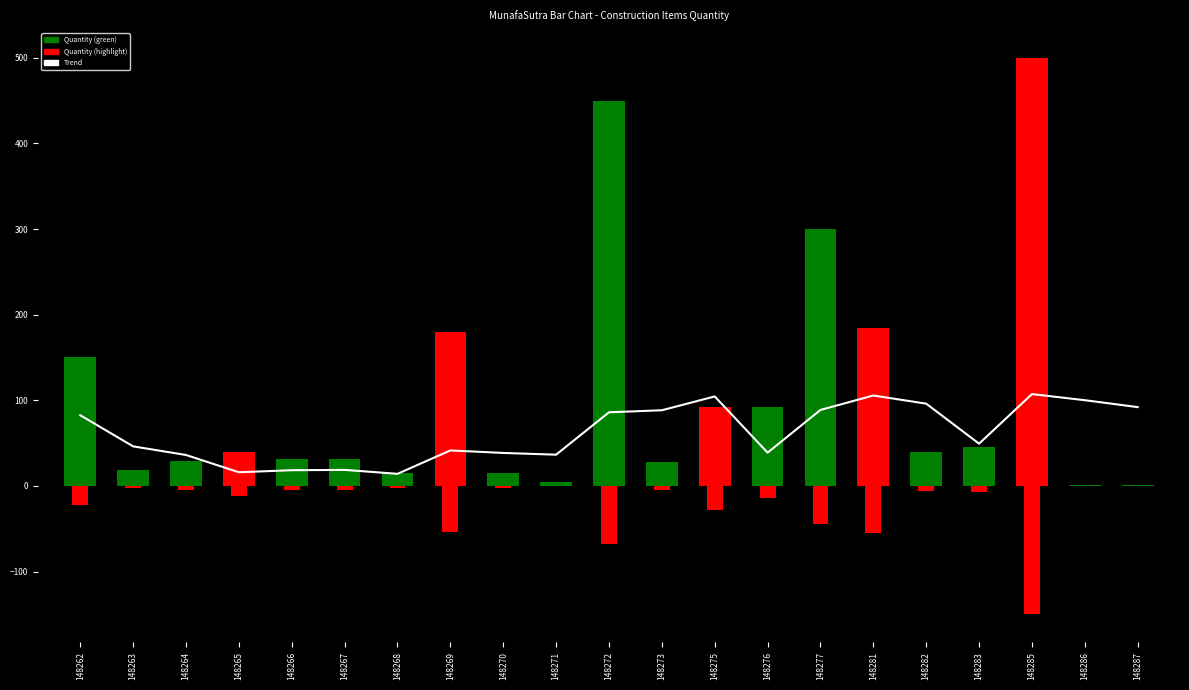

True or false: Highlight has a value of -6.8 at 148283.

True